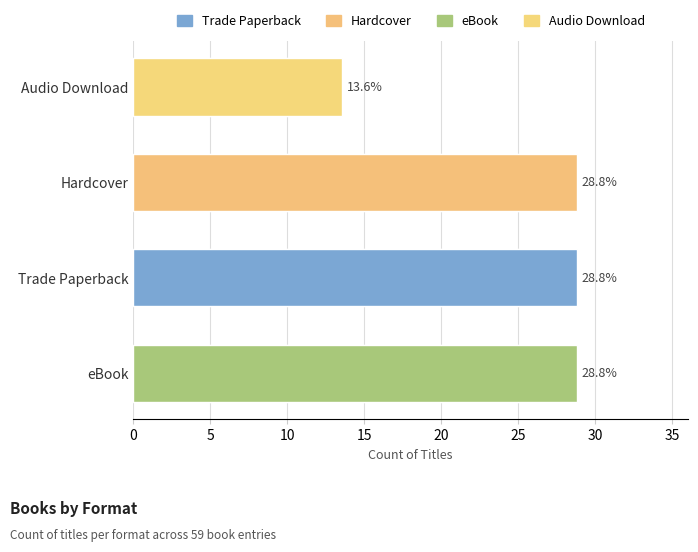

What is the approximate value at Audio Download?

13.6